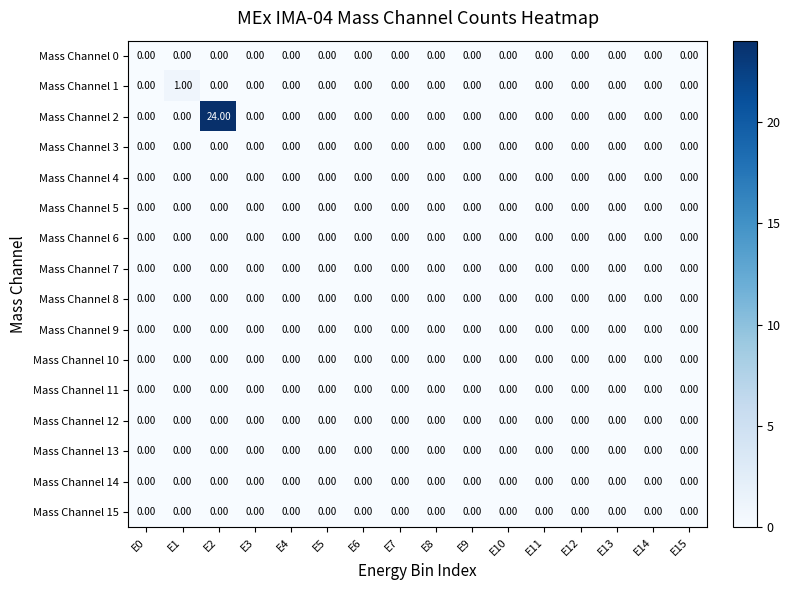

How many categories are shown in the chart?

16